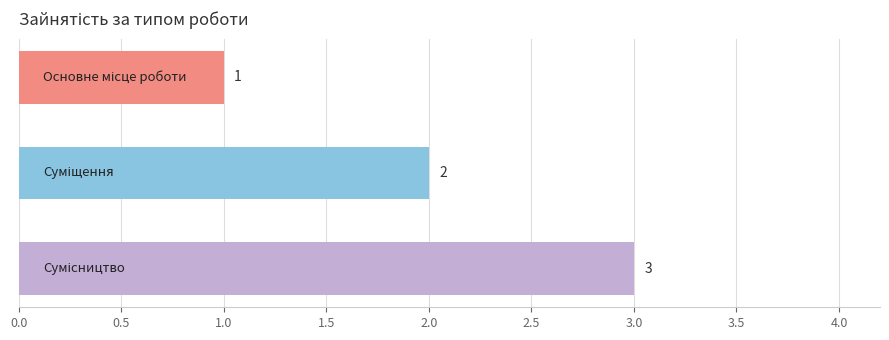

What is the value of the 2nd bar from the top?

2